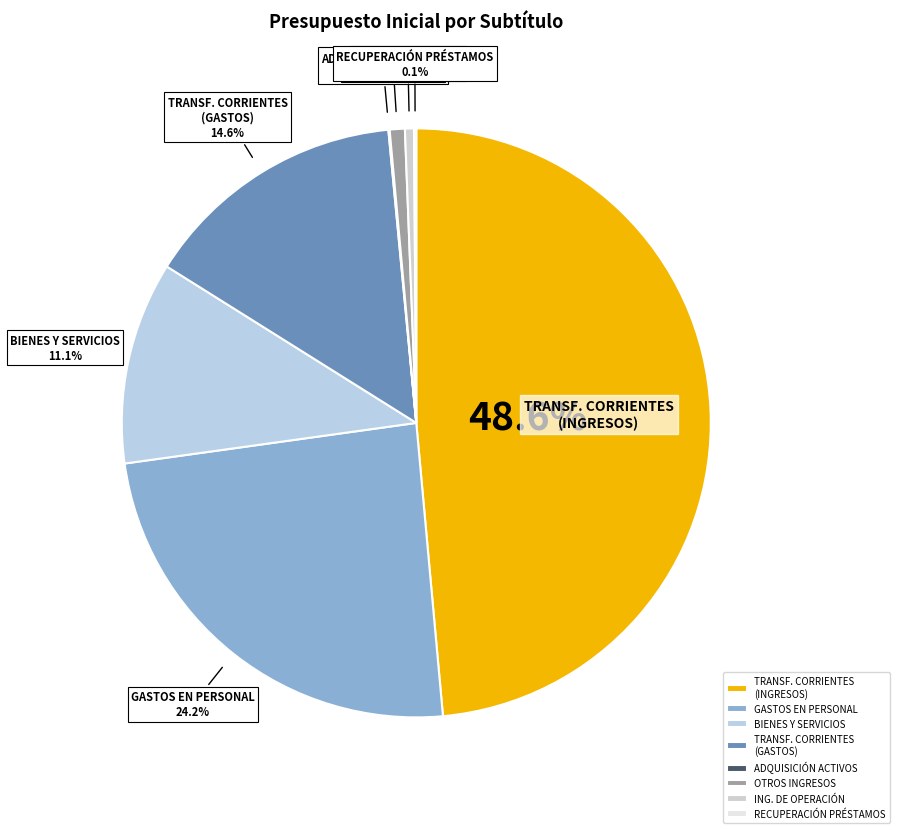

To the nearest percent, what is the difference between the largest and smallest slice percentages?

48%